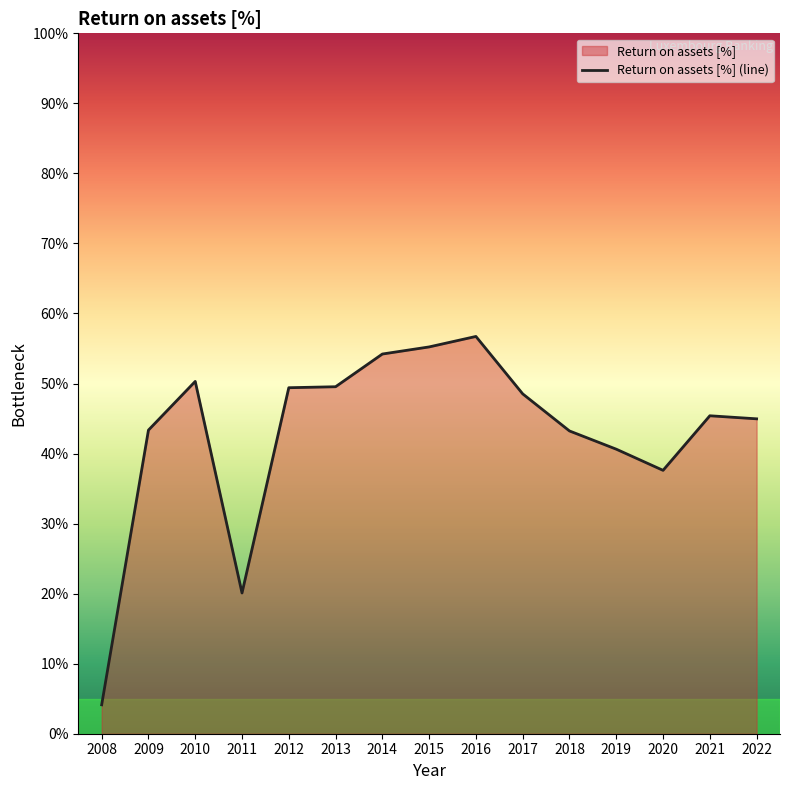

At which category does the data reach its first local peak?

2010